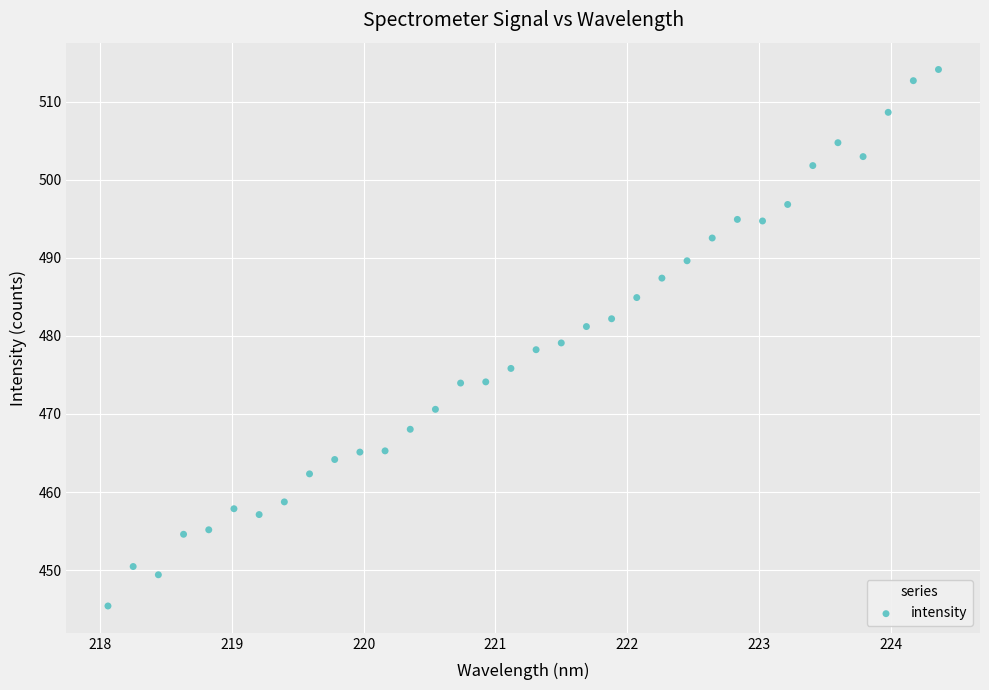

What is the range of Y values (max minus min)?

68.8